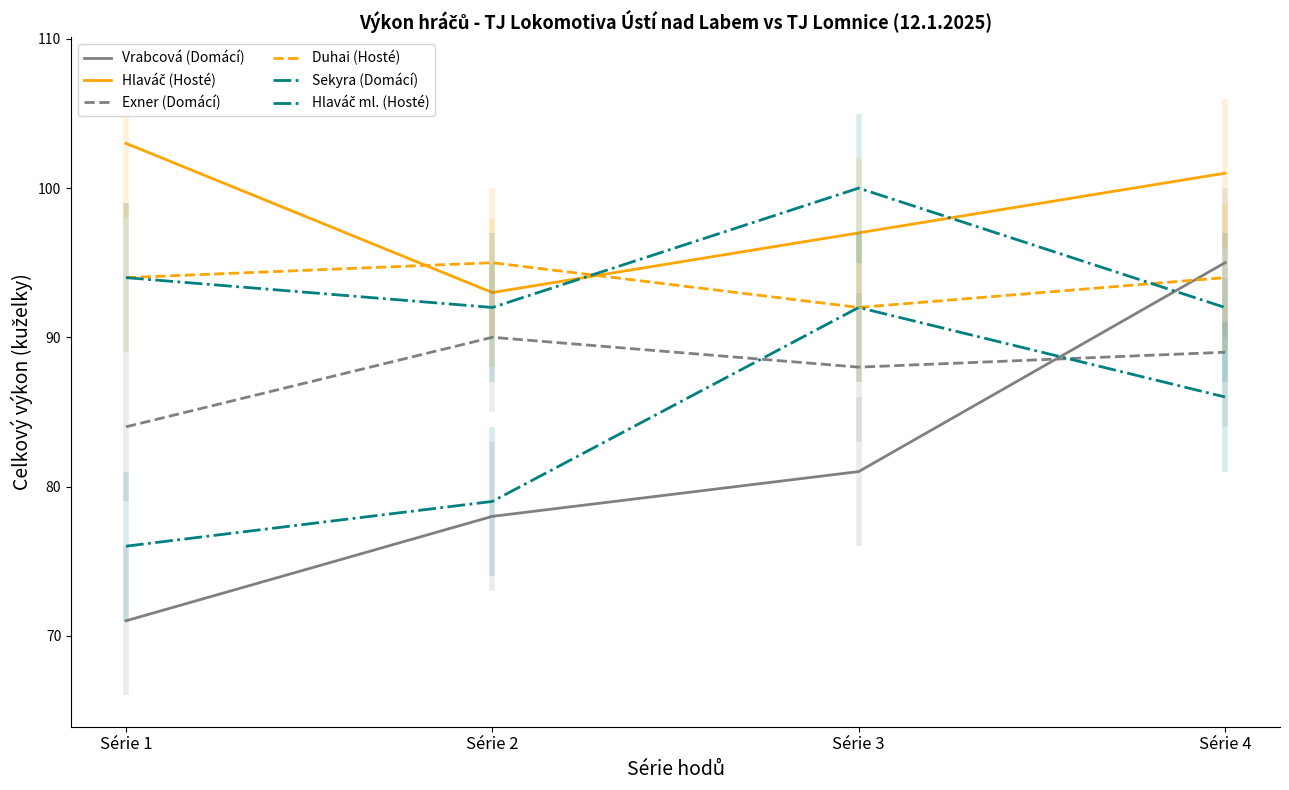

Rank the series by their maximum value, from highest to lowest.

Hlaváč (Hosté), Hlaváč ml. (Hosté), Vrabcová (Domácí), Duhai (Hosté), Sekyra (Domácí), Exner (Domácí)